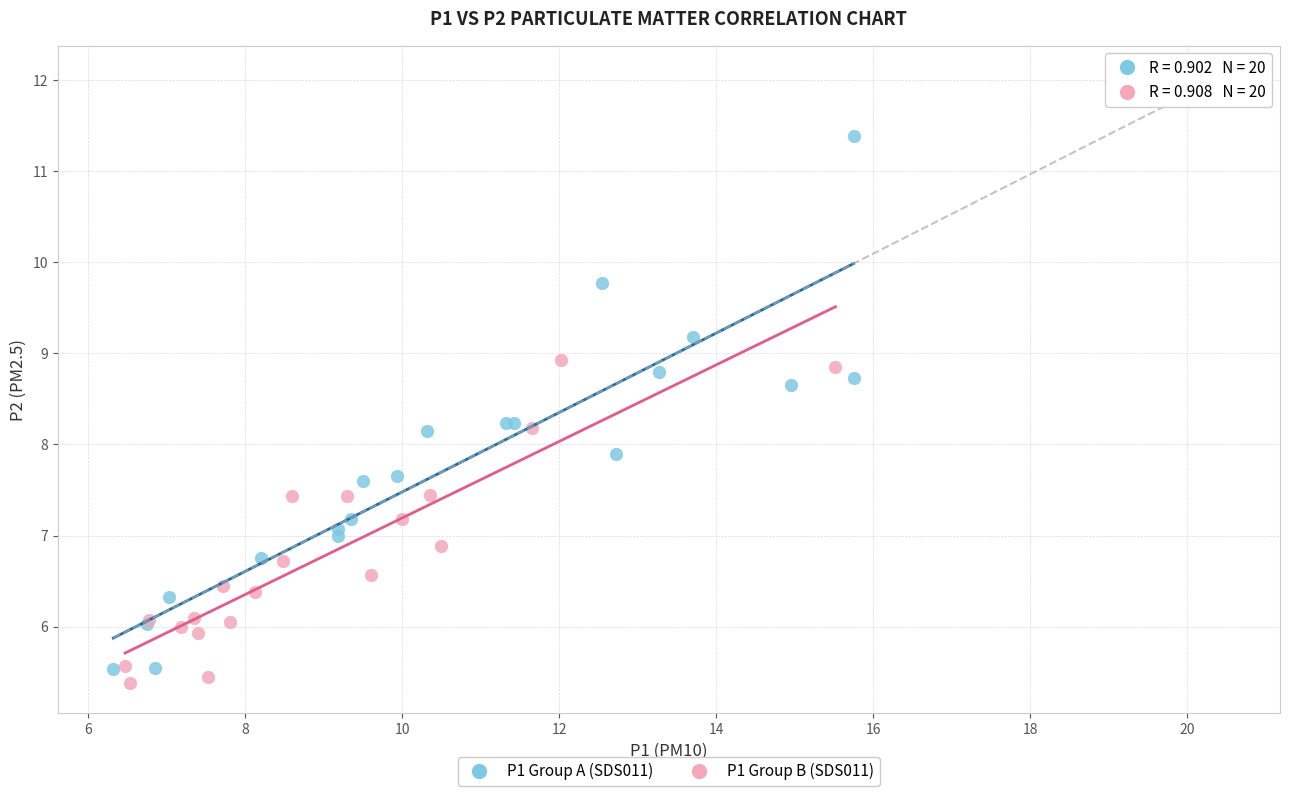

What are all the series names shown in the legend?

P1 Group A (SDS011), P1 Group B (SDS011)